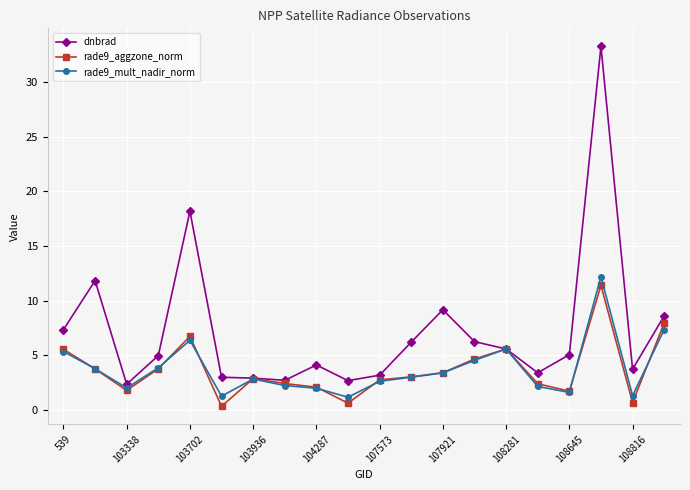

How many categories are shown in the chart?

20